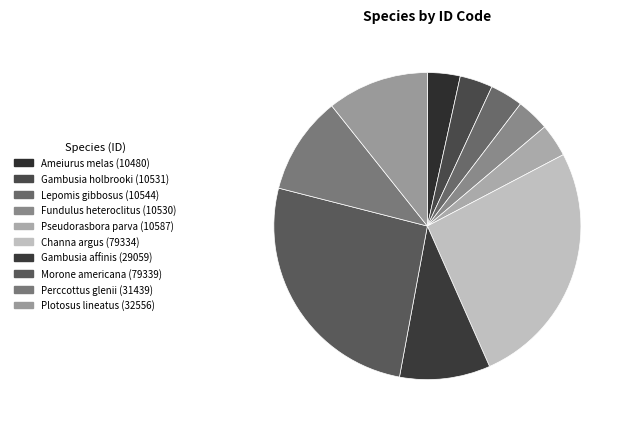

To the nearest percent, what is the difference between the largest and smallest slice percentages?

23%